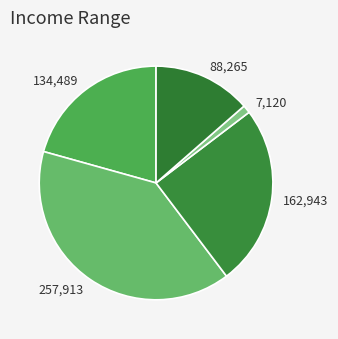

Approximately how many times larger is the value at 162,943 compared to 134,489?

1.2